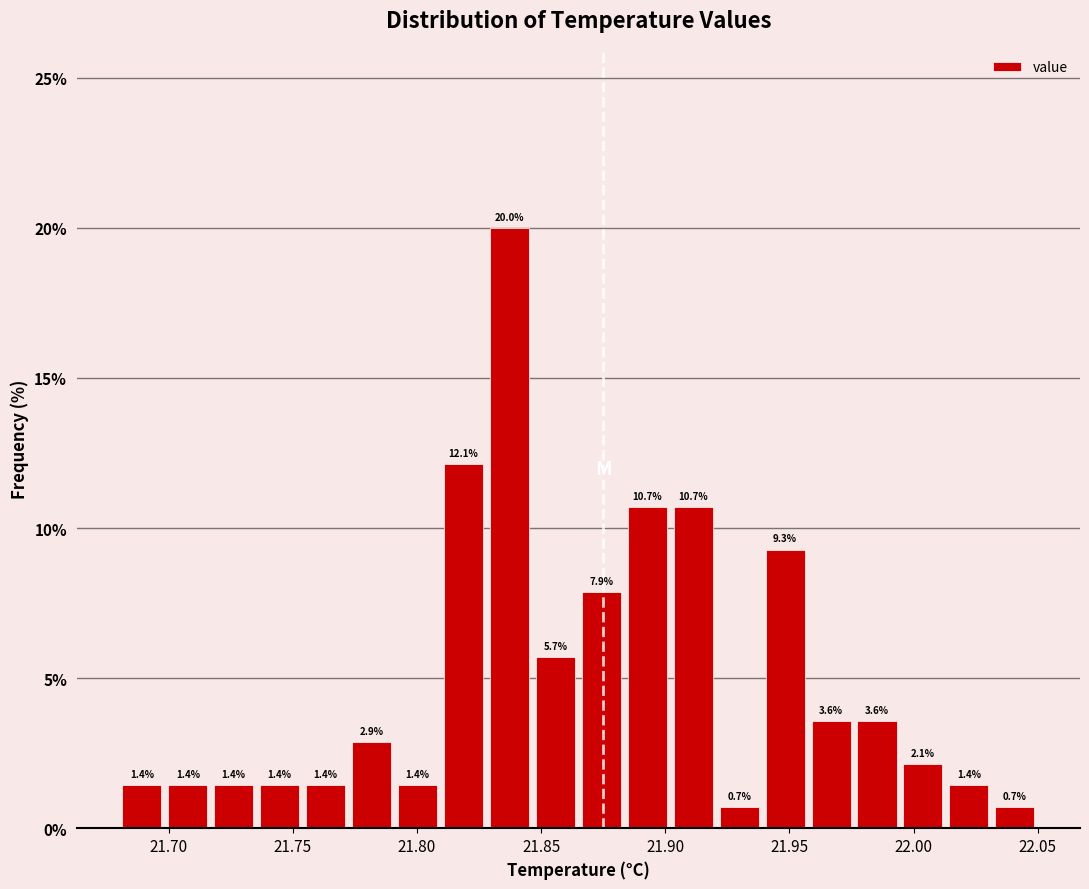

Read against the x-axis, roughly where is the centre of the tallest bar?

21.835